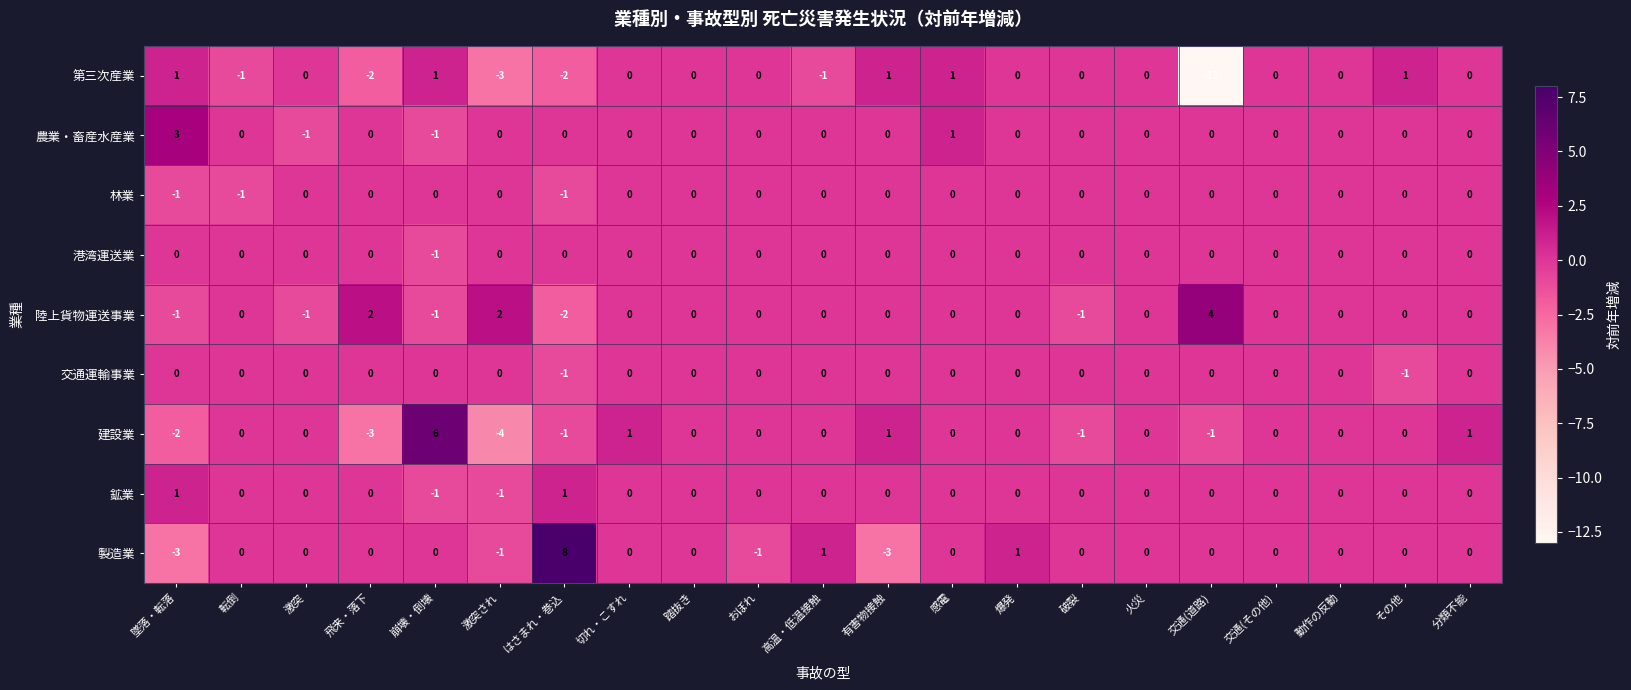

Count the 農業・畜産水産業 values in the range 0 to 1.

18